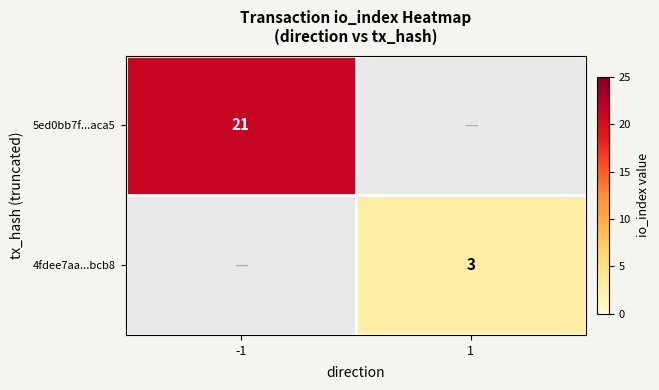

Is it true that 5ed0bb7f...aca5 equals 21 at -1?

True